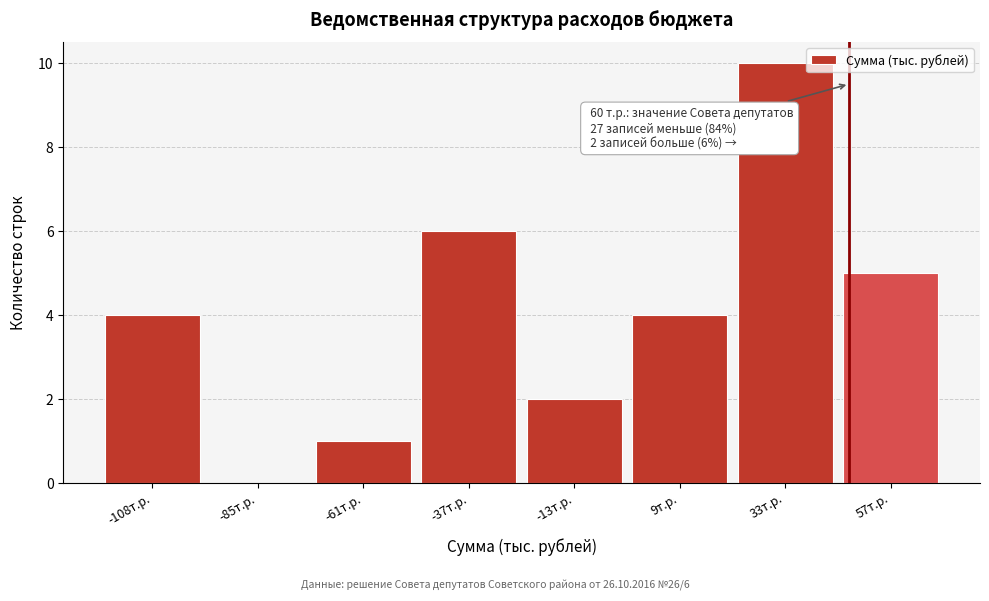

Reading left to right, transcribe all the data shown in this chart.

-108т.р.=4	-85т.р.=0	-61т.р.=1	-37т.р.=6	-13т.р.=2	9т.р.=4	33т.р.=10	57т.р.=5